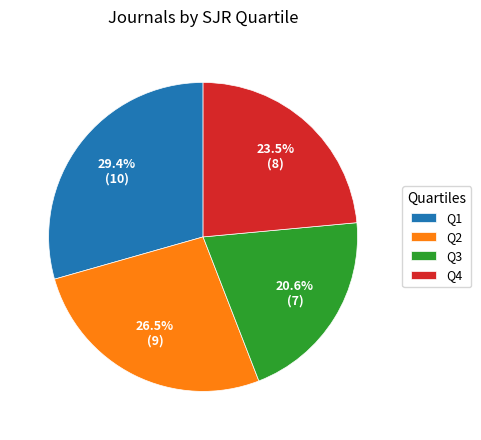

What portion of the pie excludes Q3?

79.4%